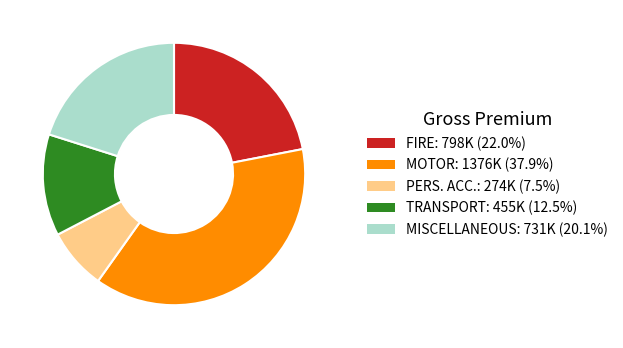

Combined, do TRANSPORT: 455K (12.5%) and MISCELLANEOUS: 731K (20.1%) account for over 50%?

No